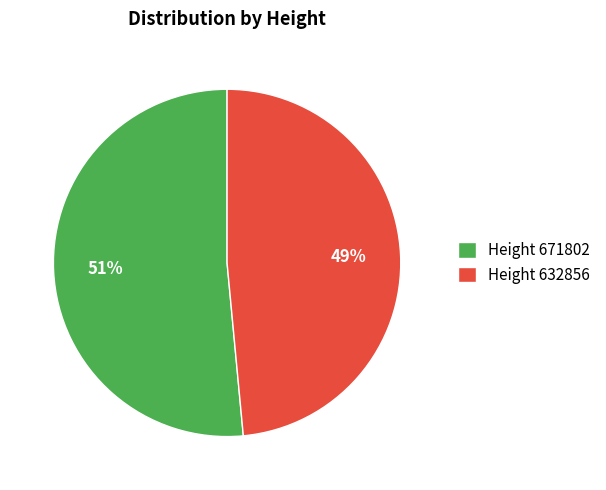

The Height 671802 slice represents 51% of the pie. True or false?

True